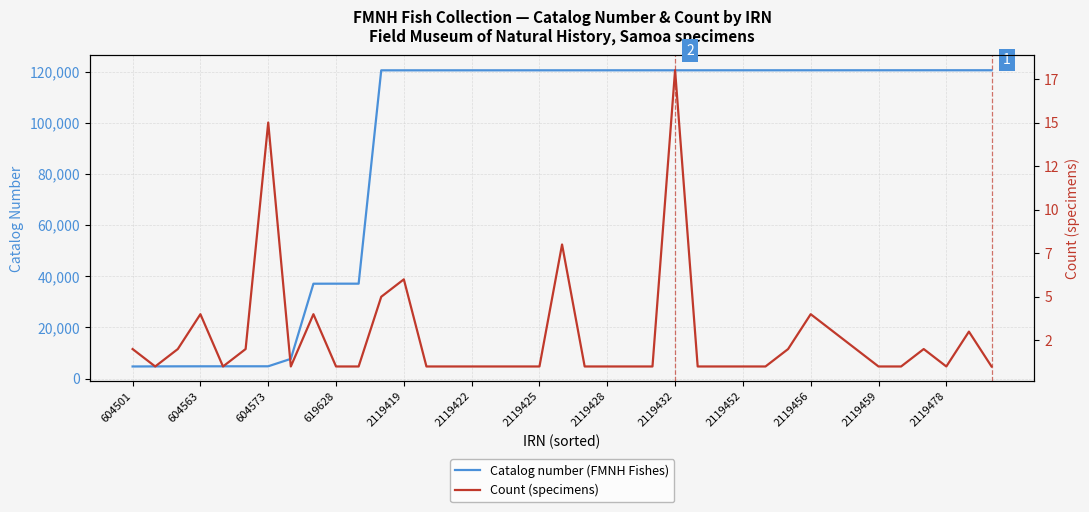

In Count (specimens), how many points are higher than both neighbors (excluding endpoints)?

9